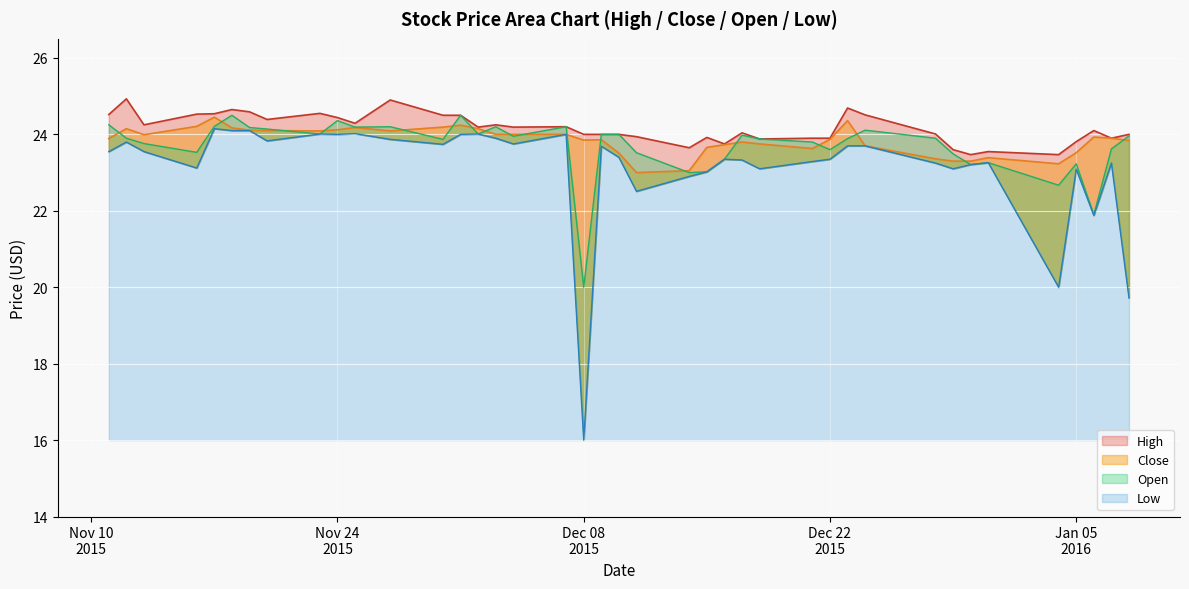

What is the value of the High point at the 1st from the left?

24.5